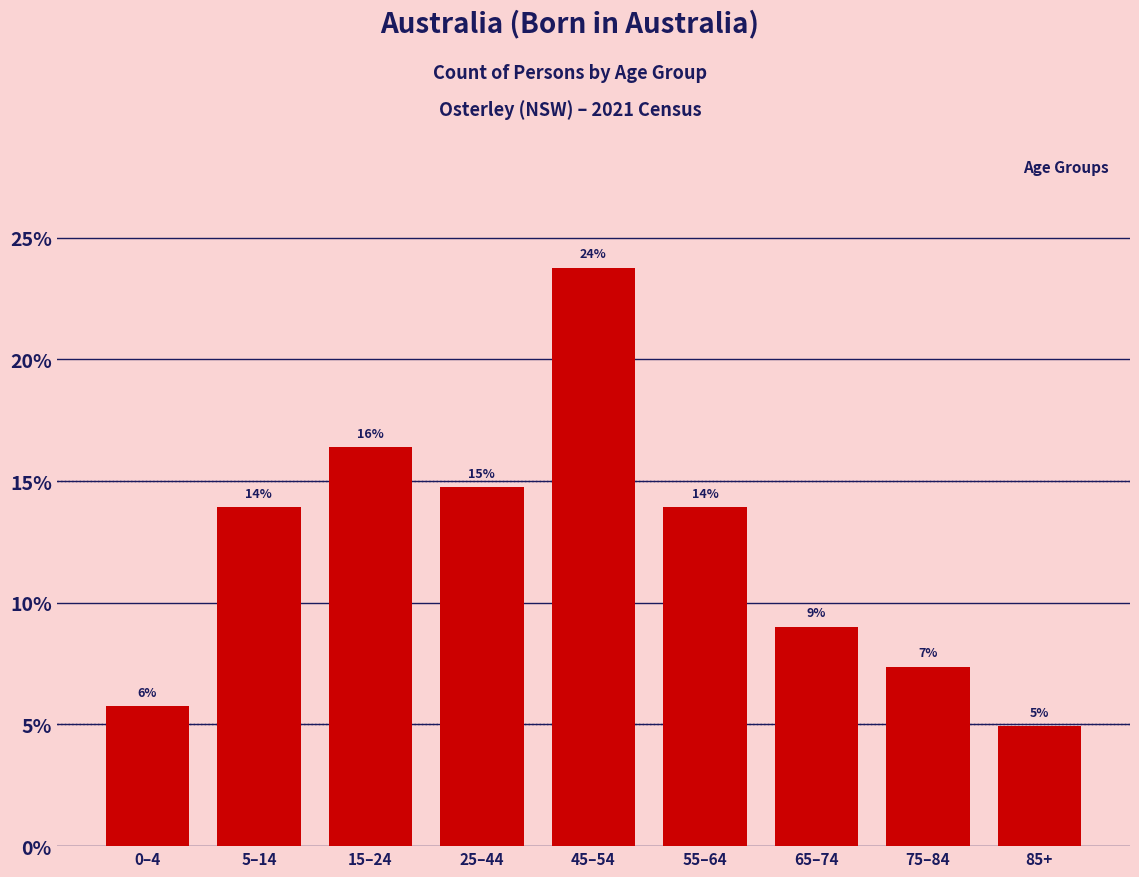

Does the chart contain any negative values?

No